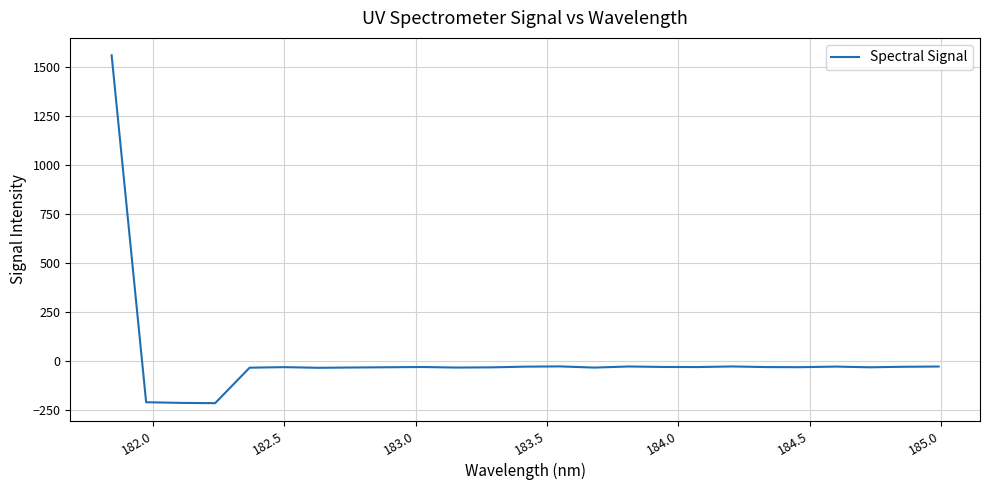

What is the greatest value displayed?

1557.5